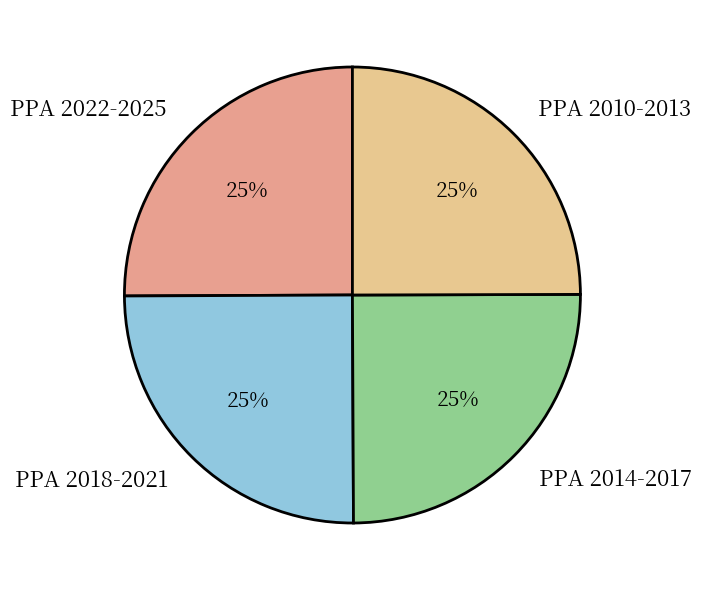

True or false: PPA 2018-2021 accounts for 16% of the total.

False